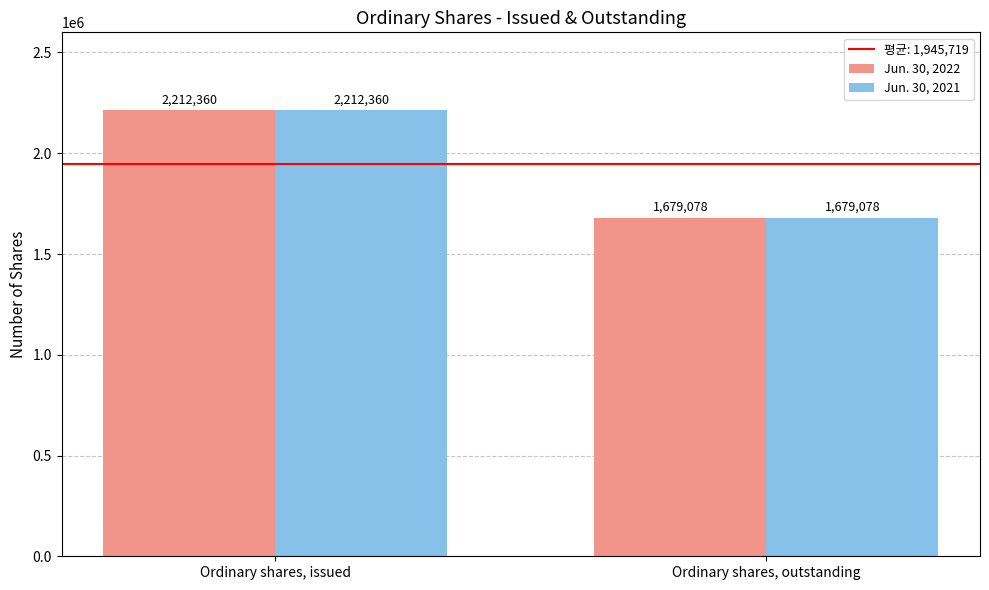

What is the sum of the Jun. 30, 2022 values at Ordinary shares, outstanding and Ordinary shares, issued?

3891438